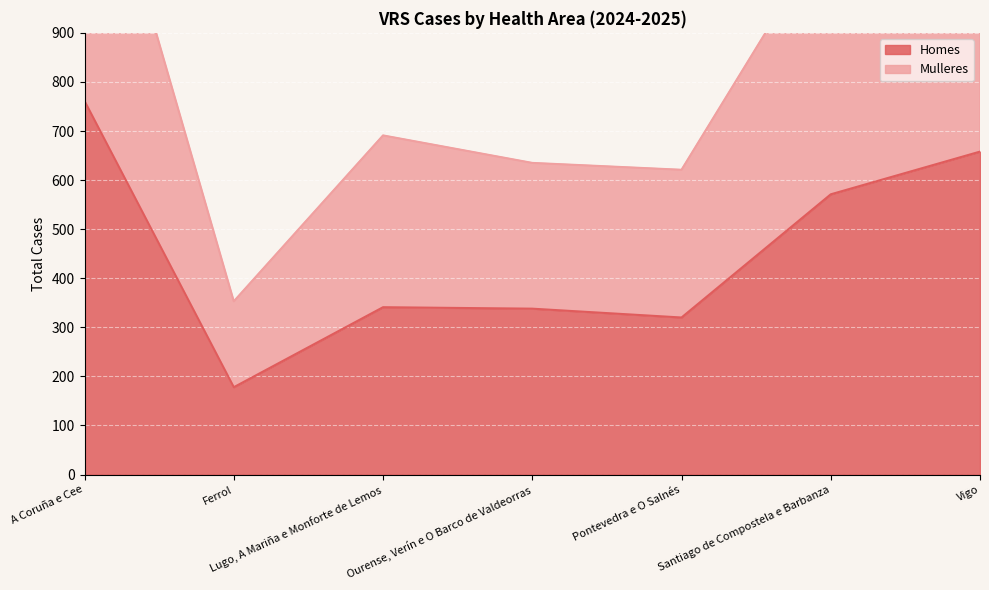

True or false: Homes has a value of 761 at A Coruña e Cee.

True